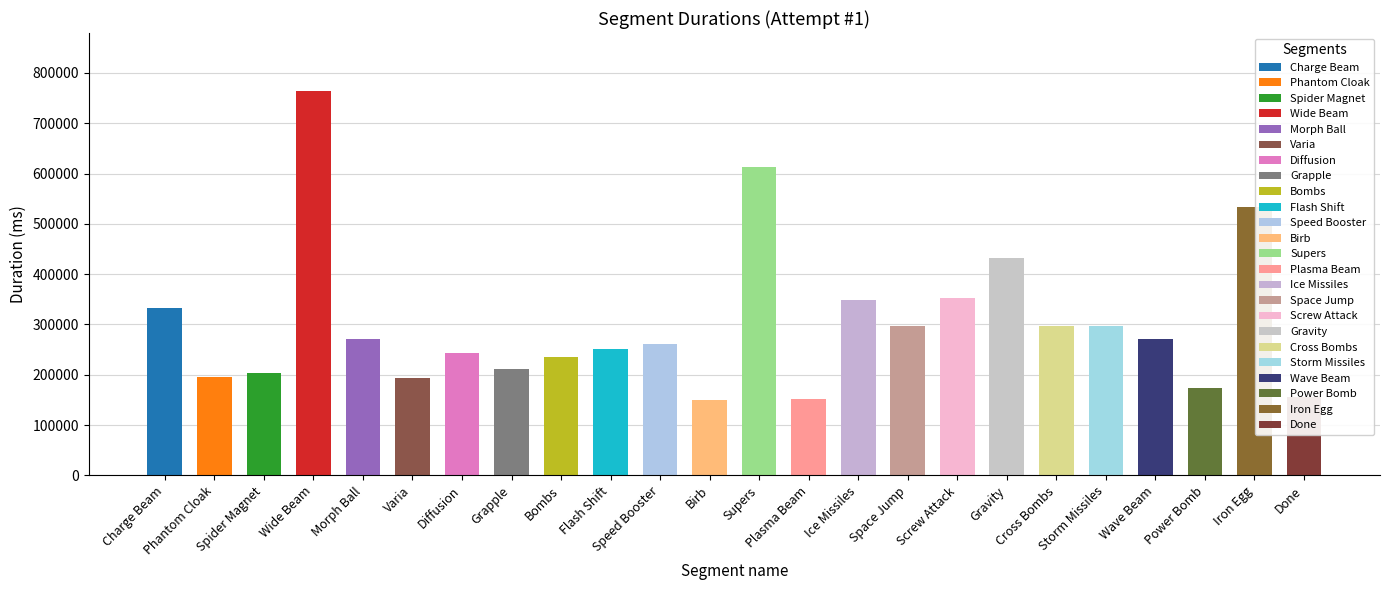

What is the minimum value shown in the chart?

149380